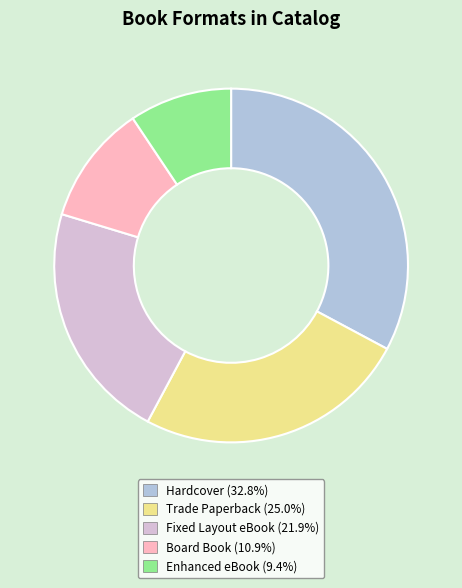

Approximately how many times larger is the value at Fixed Layout eBook compared to Hardcover?

0.7